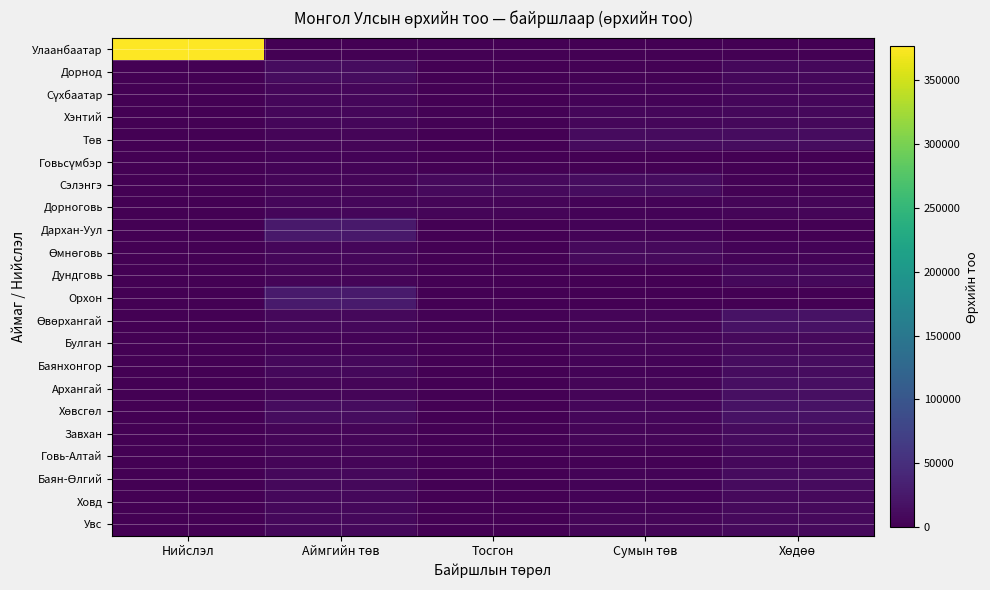

Which series has the largest total across all categories?

Улаанбаатар